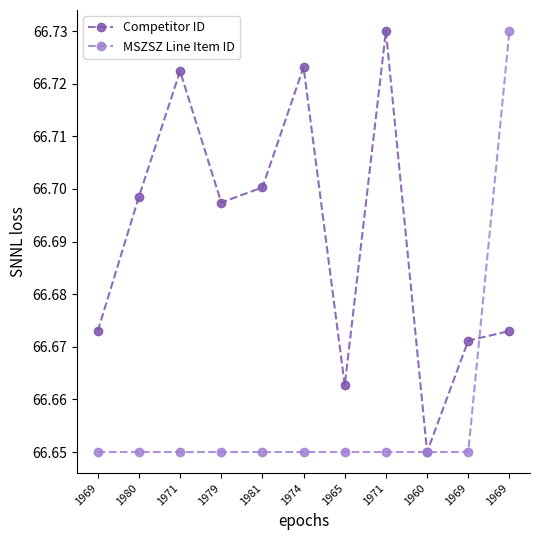

What are all the series names shown in the legend?

Competitor ID, MSZSZ Line Item ID